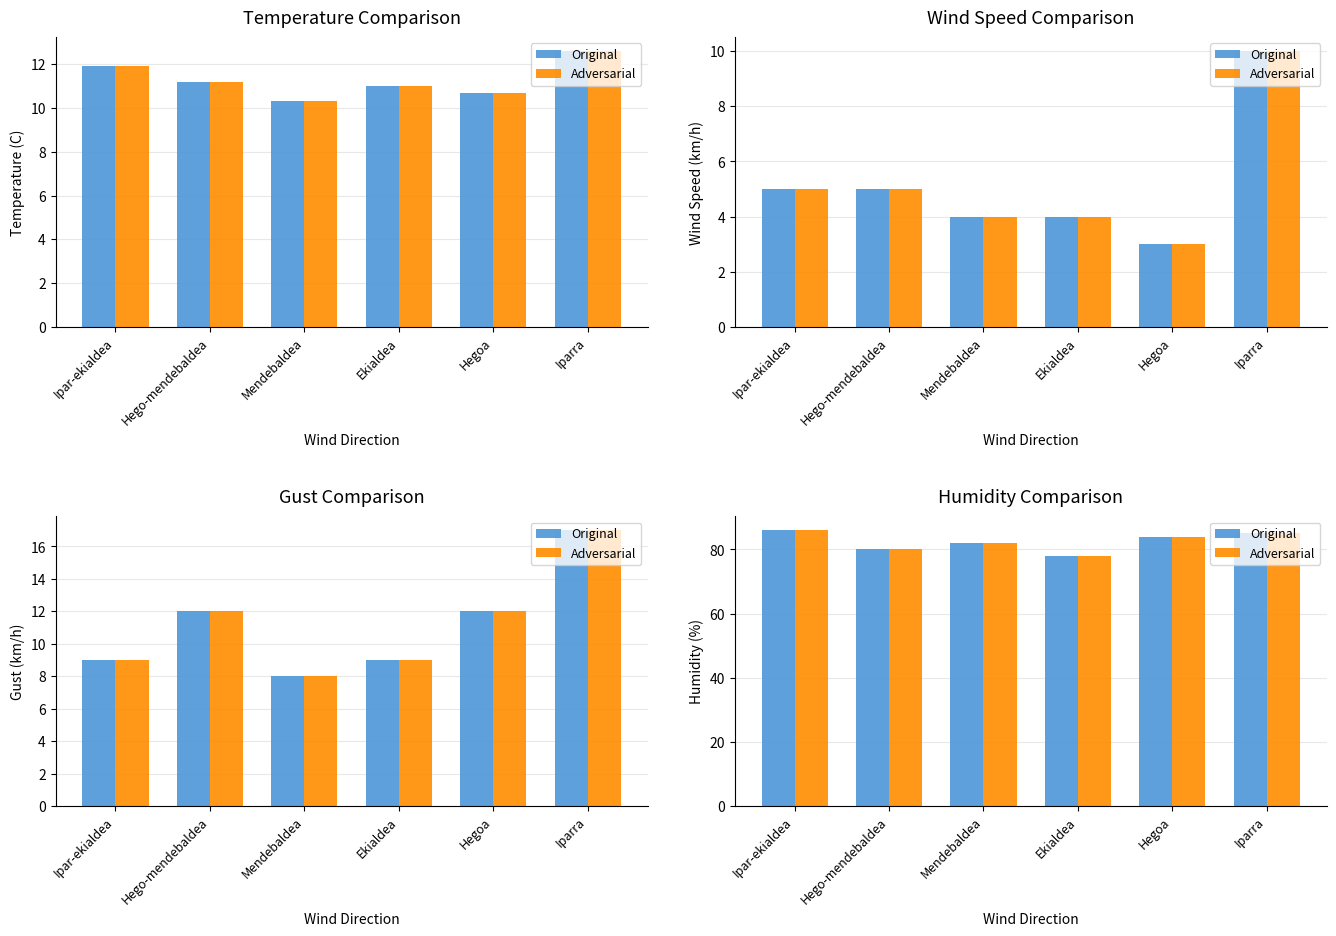

What value does the Adversarial series have at Iparra?

85